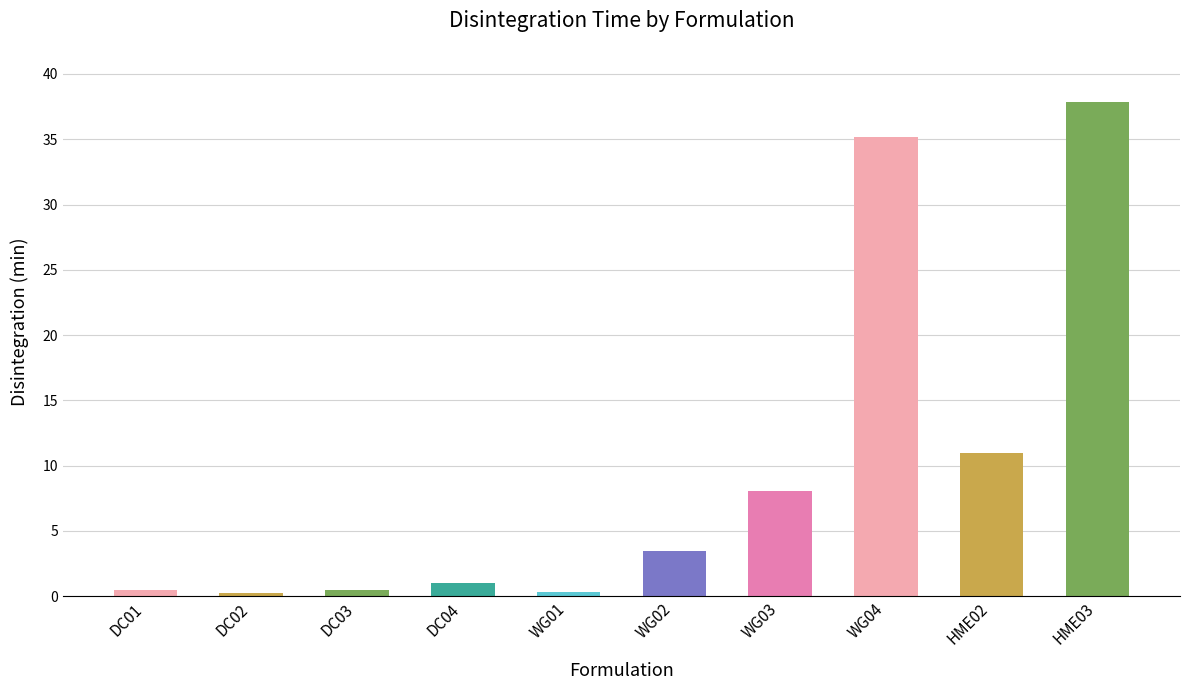

Is it true that the value at WG03 is 10.5?

False